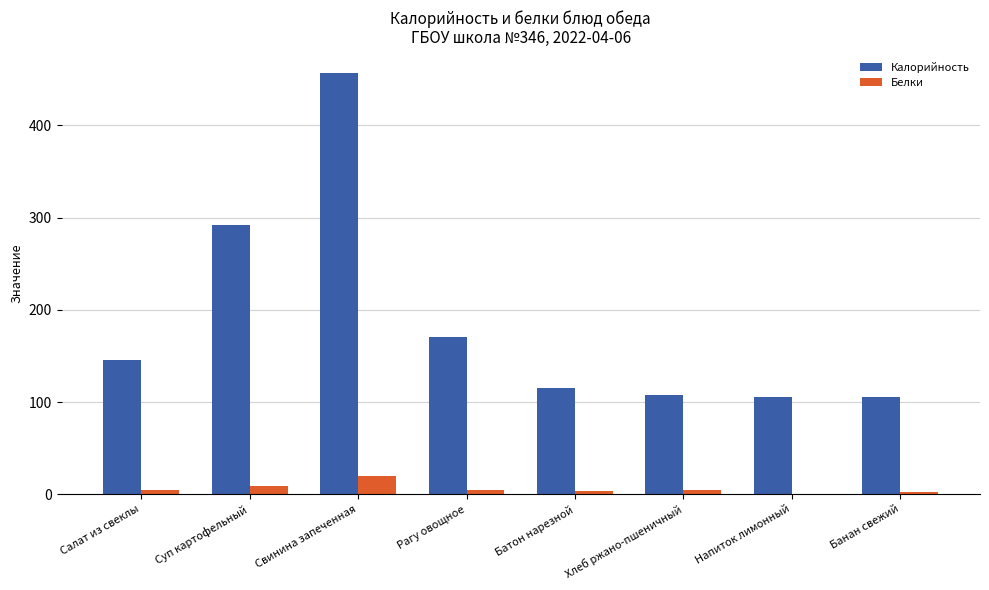

At which category does the chart reach its peak across all series?

Свинина запеченная